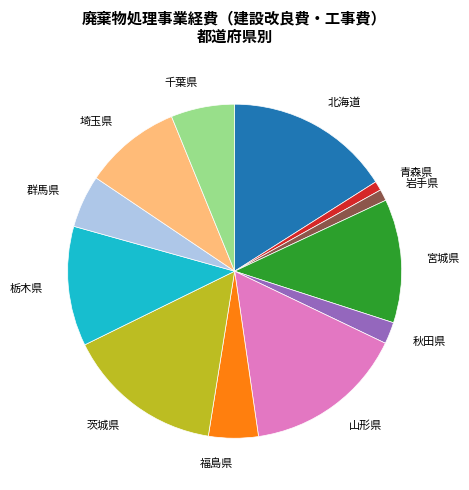

Combined, do 青森県 and 福島県 account for over 50%?

No